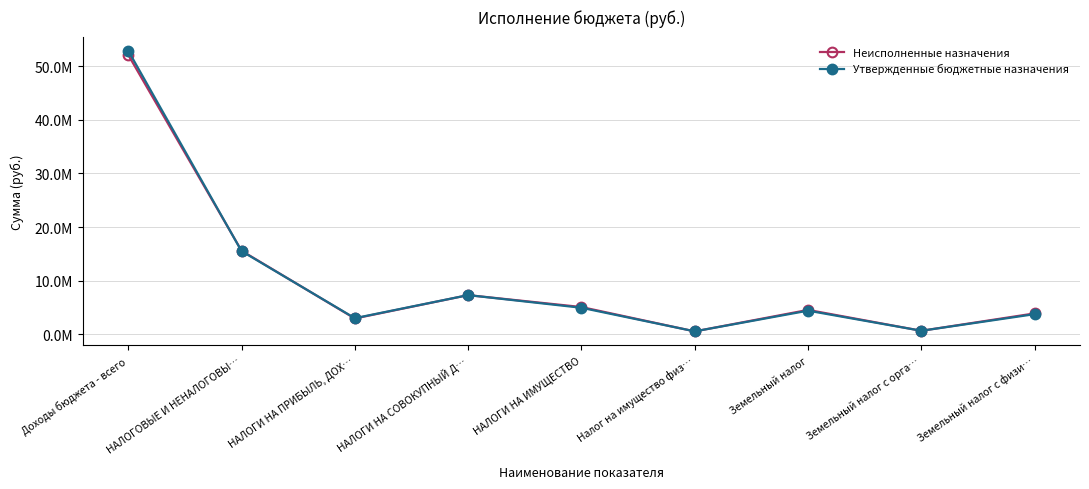

How many interior local peaks does the Утвержденные бюджетные назначения series have?

2